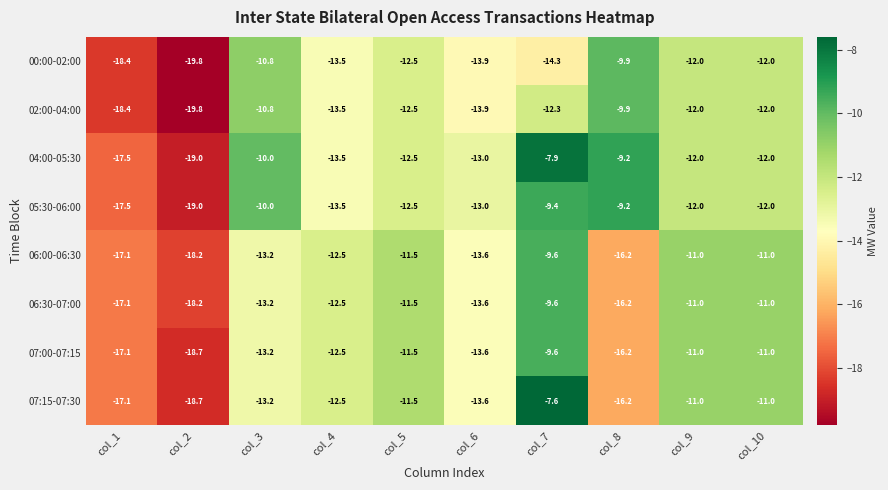

What is the difference between the maximum and minimum values in the 07:00-07:15 series?

9.1